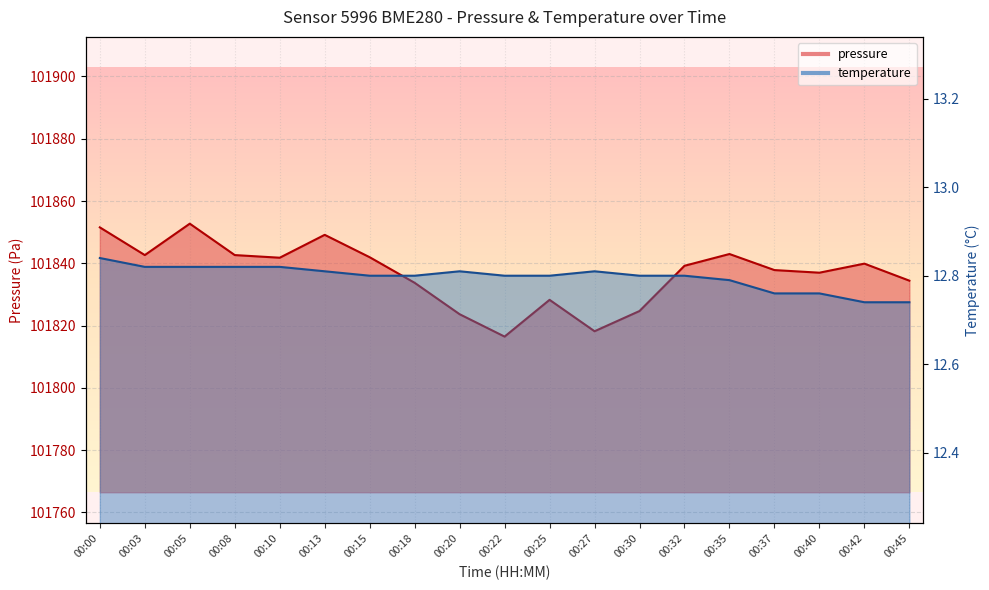

At 00:00, list the series in order from largest to smallest.

pressure, temperature